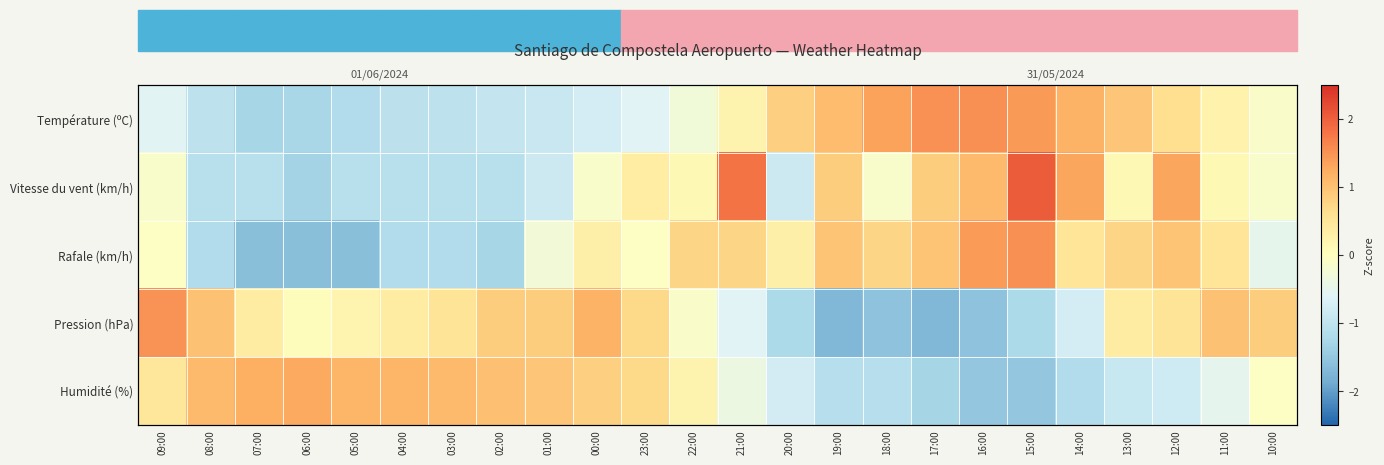

How many values in Vitesse du vent (km/h) are above zero?

11